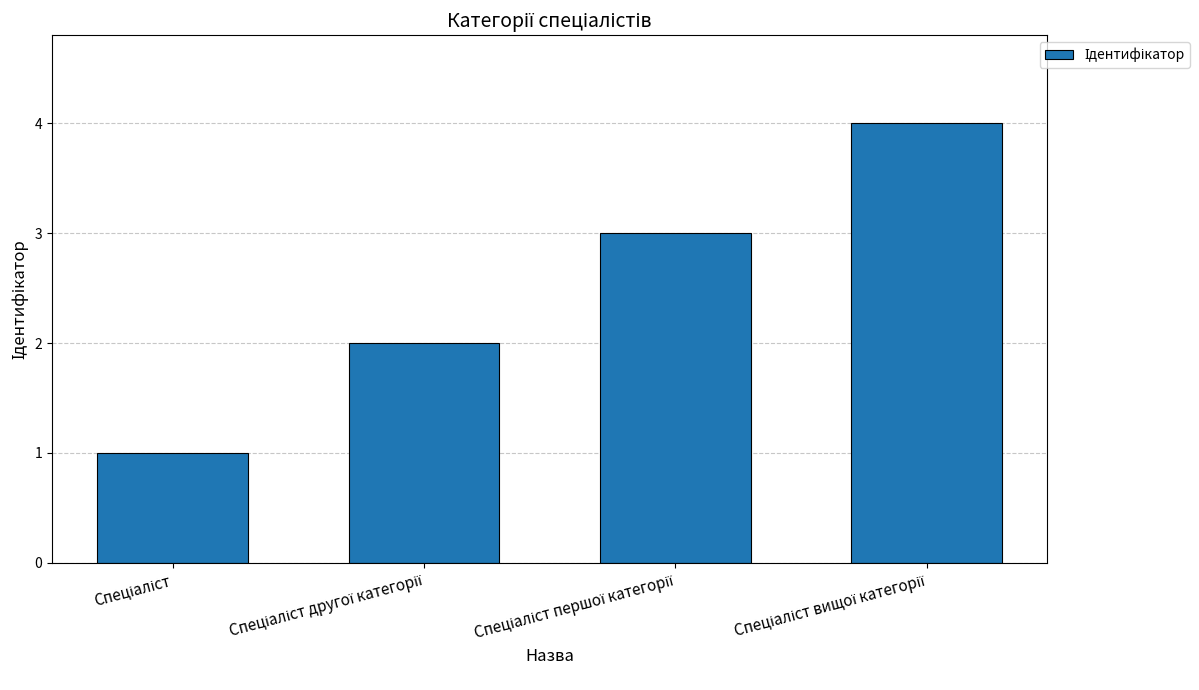

Count the values in the range 2 to 4.

3